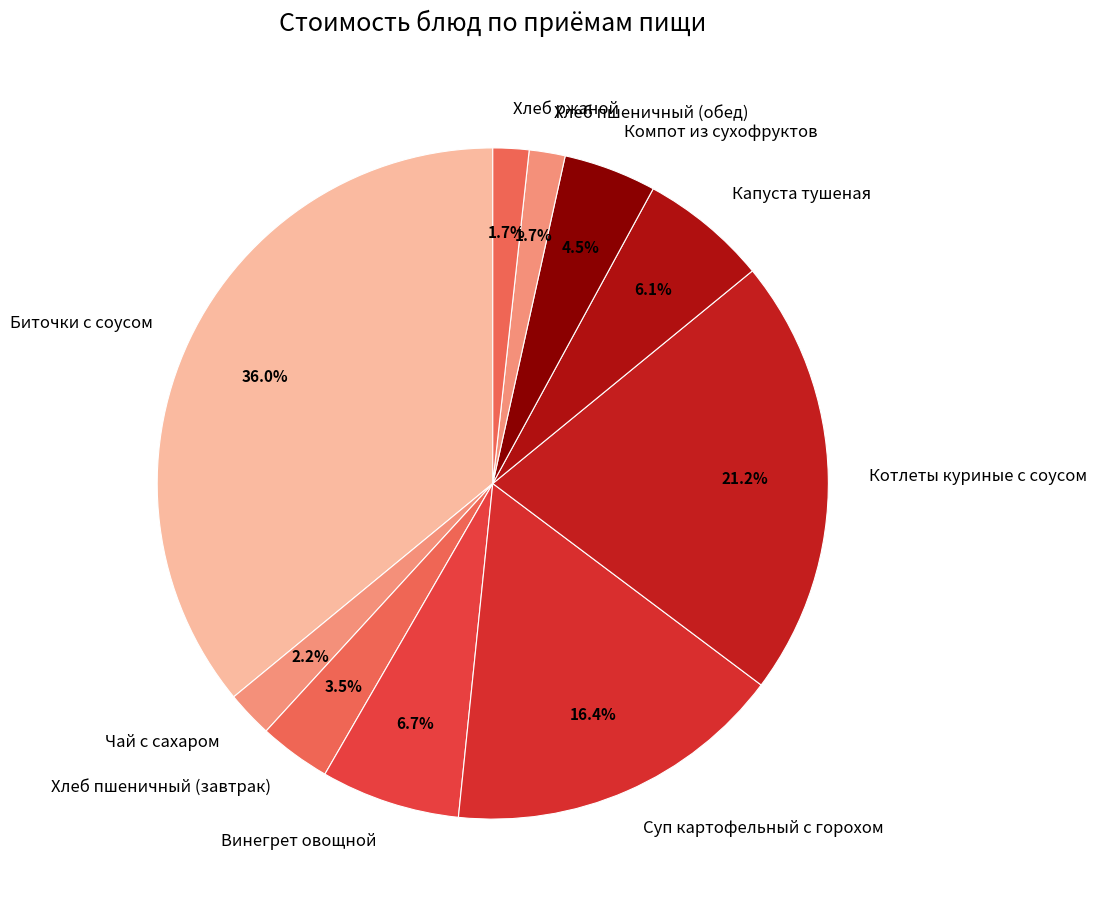

Which slice is the largest?

Биточки с соусом